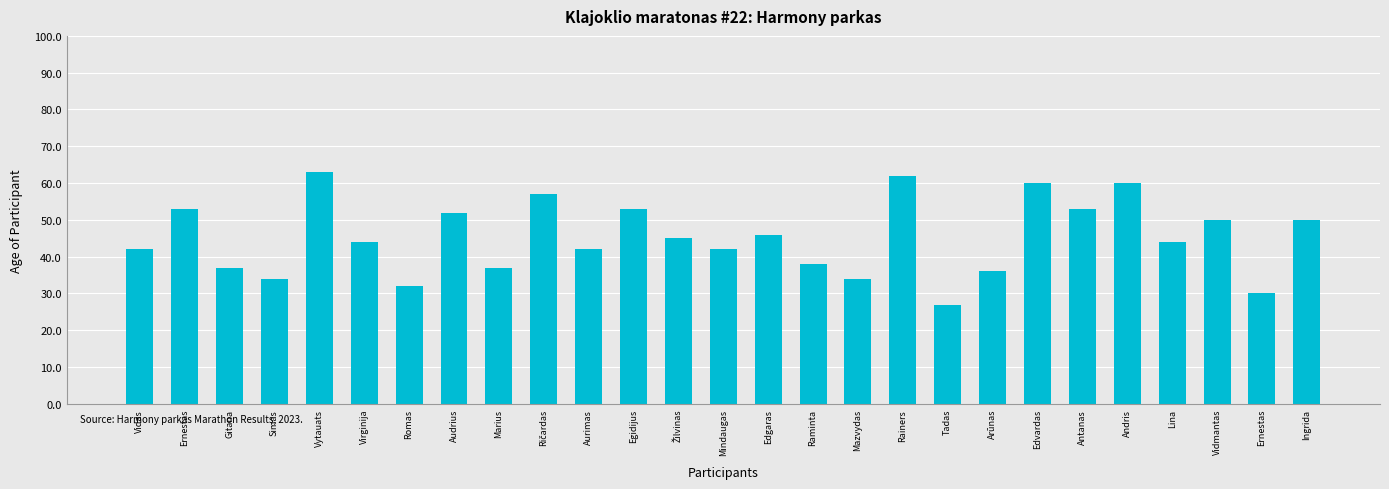

Reading right to left, extract all data points from this chart.

Ingrida=50	Ernestas=30	Vidmantas=50	Lina=44	Andris=60	Antanas=53	Edvardas=60	Arūnas=36	Tadas=27	Rainers=62	Mazvydas=34	Raminta=38	Edgaras=46	Mindaugas=42	Žilvinas=45	Egidijus=53	Aurimas=42	Ričardas=57	Marius=37	Audrius=52	Romas=32	Virginija=44	Vytauats=63	Simas=34	Gitana=37	Ernestas=53	Vidas=42